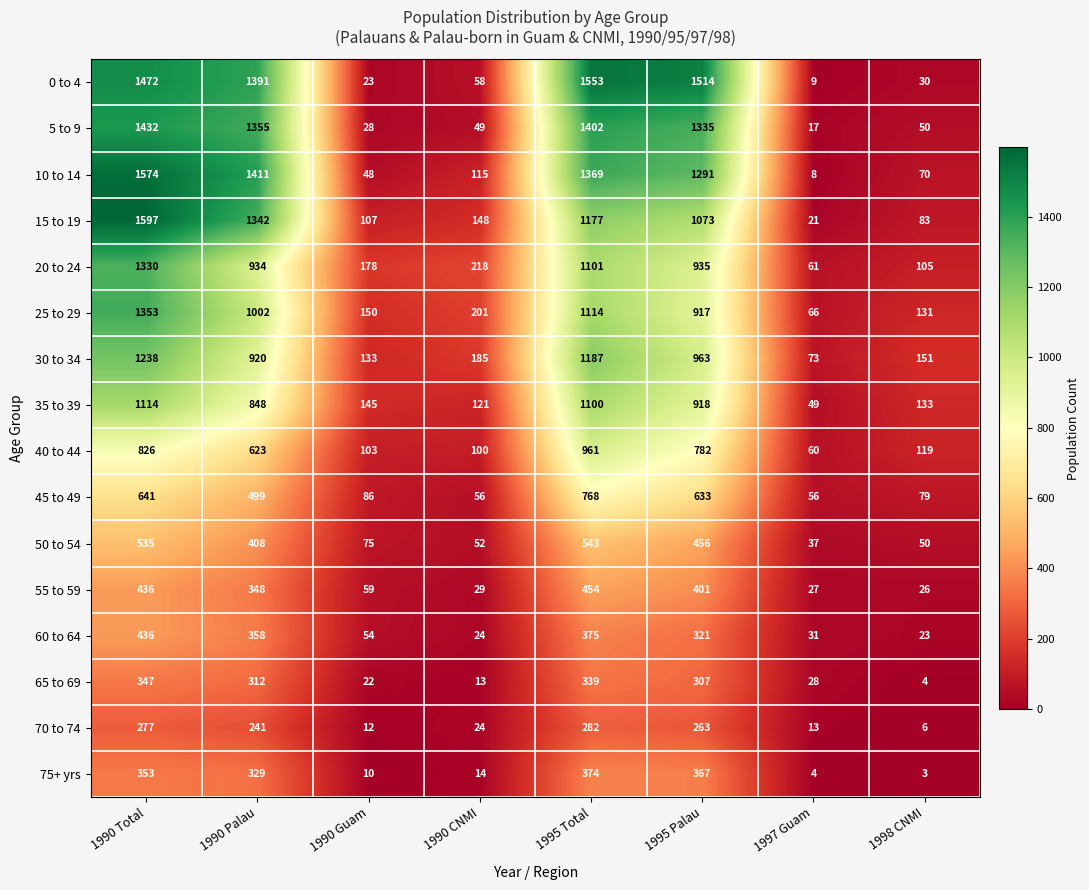

At how many categories does at least one series exceed 301?

4